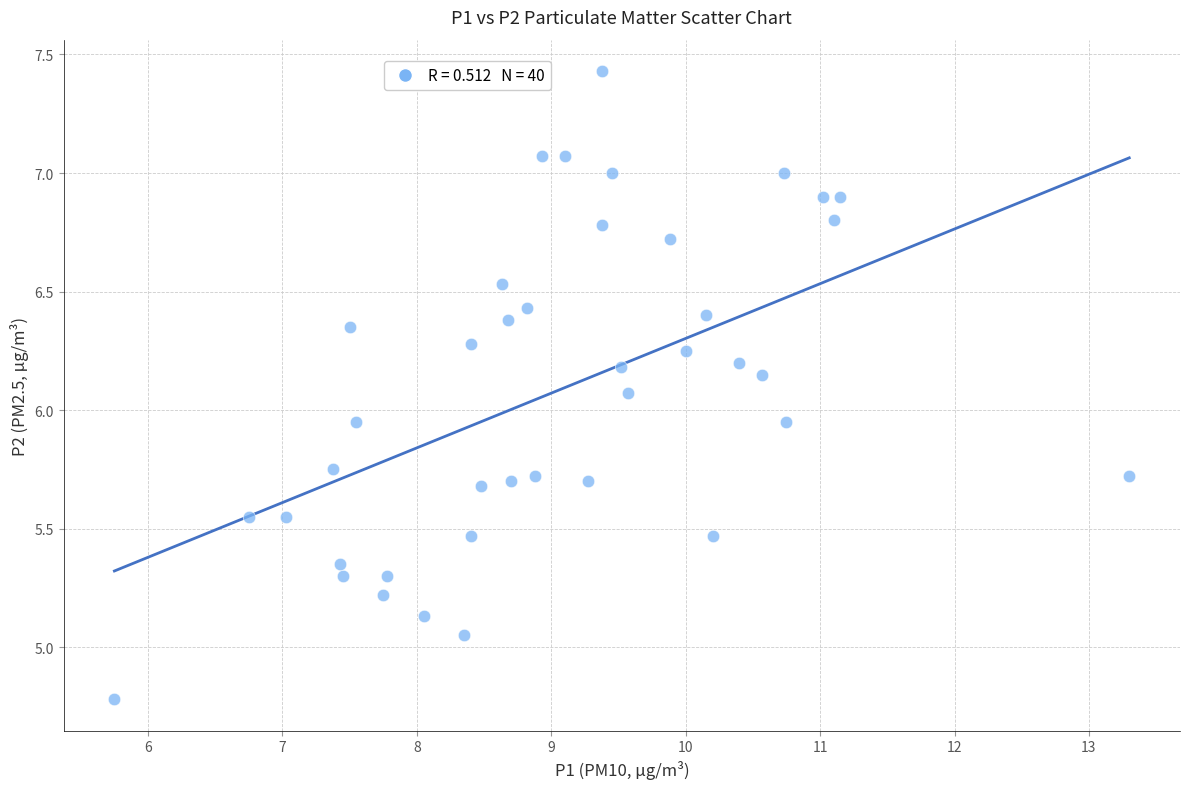

What is the range of X values (max minus min)?

7.6